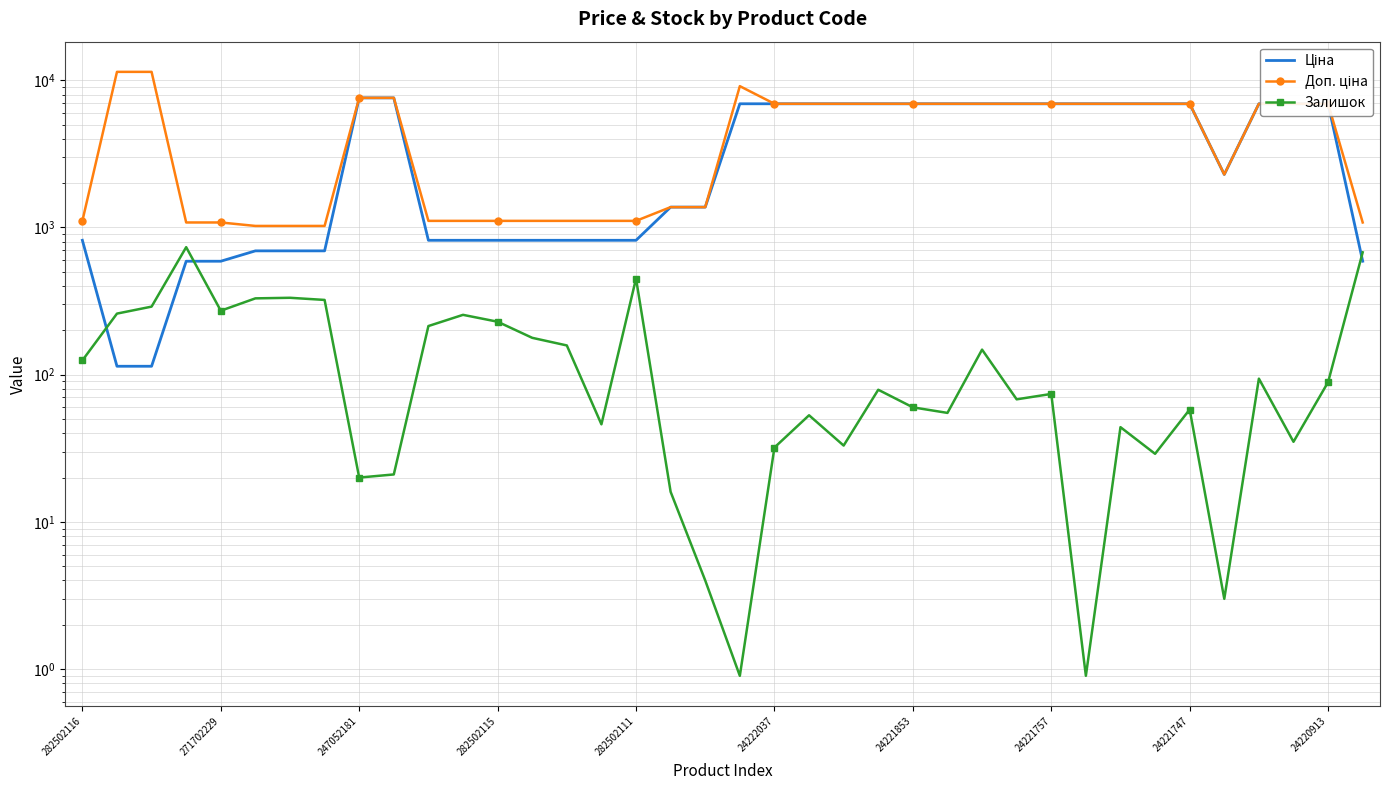

Between 14 and 22, which series saw the biggest shift?

Ціна